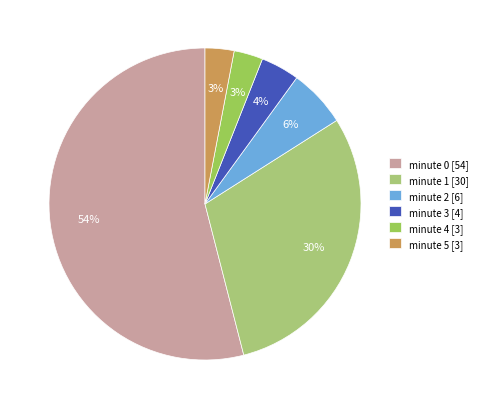

To the nearest percent, what portion does minute 0 represent?

54%